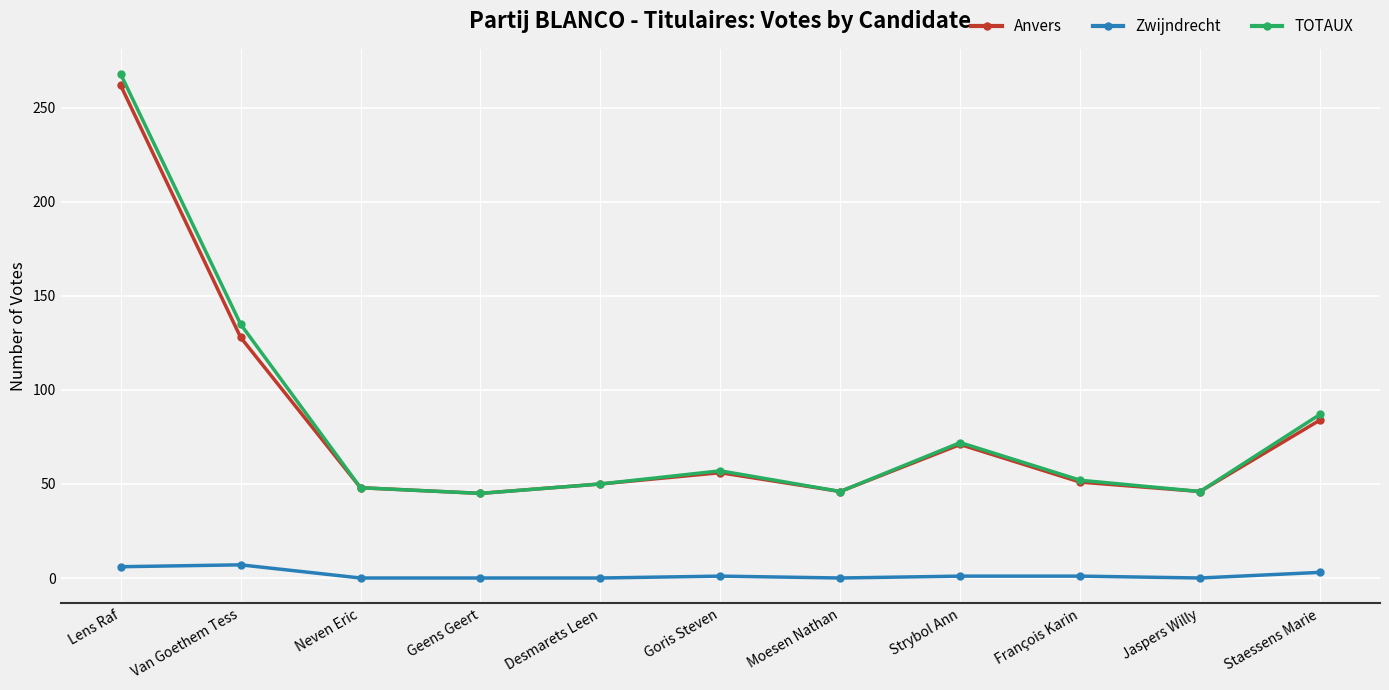

True or false: Zwijndrecht has a value of 0 at Jaspers Willy.

True